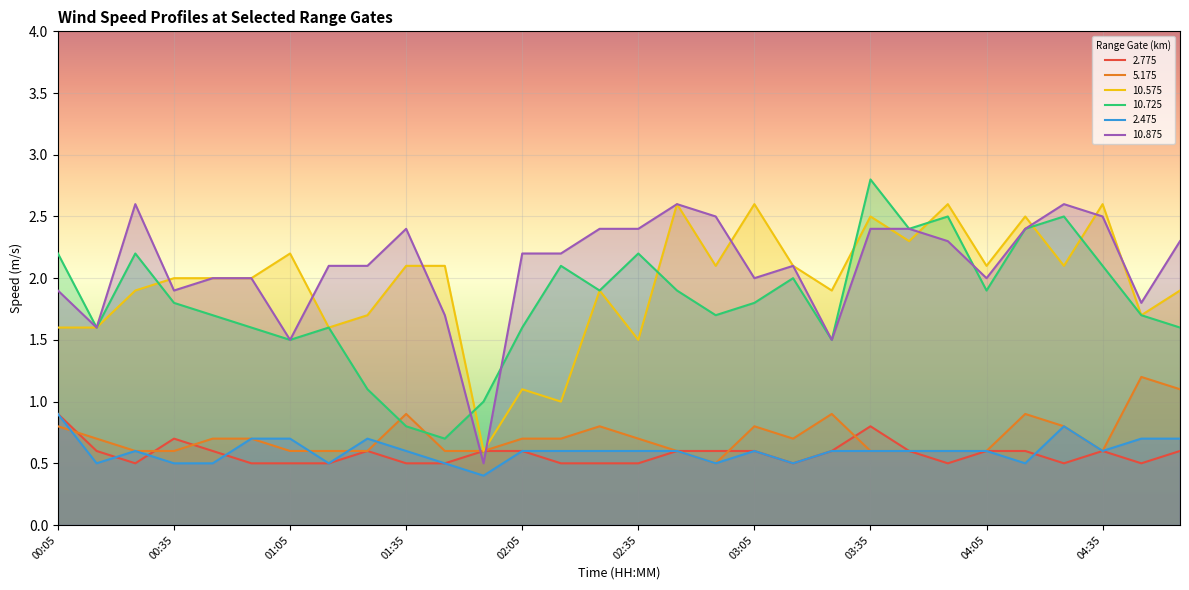

Reading left to right, transcribe all the data shown in this chart.

2.775: 0.9	0.6	0.5	0.7	0.6	0.5	0.5	0.5	0.6	0.5	0.5	0.6	0.6	0.5	0.5	0.5	0.6	0.6	0.6	0.5	0.6	0.8	0.6	0.5	0.6	0.6	0.5	0.6	0.5	0.6
5.175: 0.8	0.7	0.6	0.6	0.7	0.7	0.6	0.6	0.6	0.9	0.6	0.6	0.7	0.7	0.8	0.7	0.6	0.5	0.8	0.7	0.9	0.6	0.6	0.6	0.6	0.9	0.8	0.6	1.2	1.1
10.575: 1.6	1.6	1.9	2.0	2.0	2.0	2.2	1.6	1.7	2.1	2.1	0.6	1.1	1.0	1.9	1.5	2.6	2.1	2.6	2.1	1.9	2.5	2.3	2.6	2.1	2.5	2.1	2.6	1.7	1.9
10.725: 2.2	1.6	2.2	1.8	1.7	1.6	1.5	1.6	1.1	0.8	0.7	1.0	1.6	2.1	1.9	2.2	1.9	1.7	1.8	2.0	1.5	2.8	2.4	2.5	1.9	2.4	2.5	2.1	1.7	1.6
2.475: 0.9	0.5	0.6	0.5	0.5	0.7	0.7	0.5	0.7	0.6	0.5	0.4	0.6	0.6	0.6	0.6	0.6	0.5	0.6	0.5	0.6	0.6	0.6	0.6	0.6	0.5	0.8	0.6	0.7	0.7
10.875: 1.9	1.6	2.6	1.9	2.0	2.0	1.5	2.1	2.1	2.4	1.7	0.5	2.2	2.2	2.4	2.4	2.6	2.5	2.0	2.1	1.5	2.4	2.4	2.3	2.0	2.4	2.6	2.5	1.8	2.3